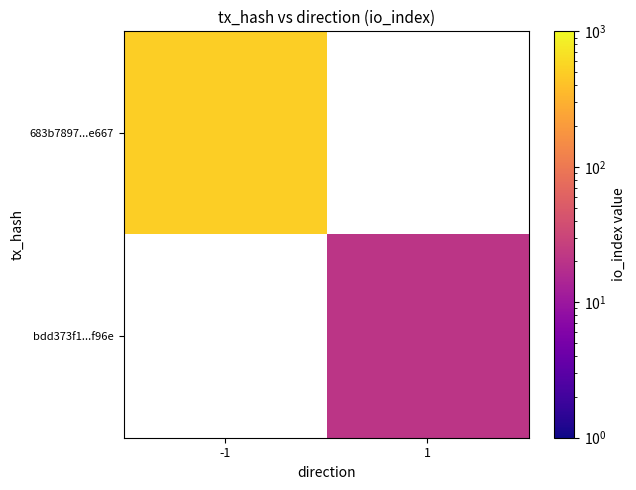

At which label does 683b7897...e667 reach its peak?

-1